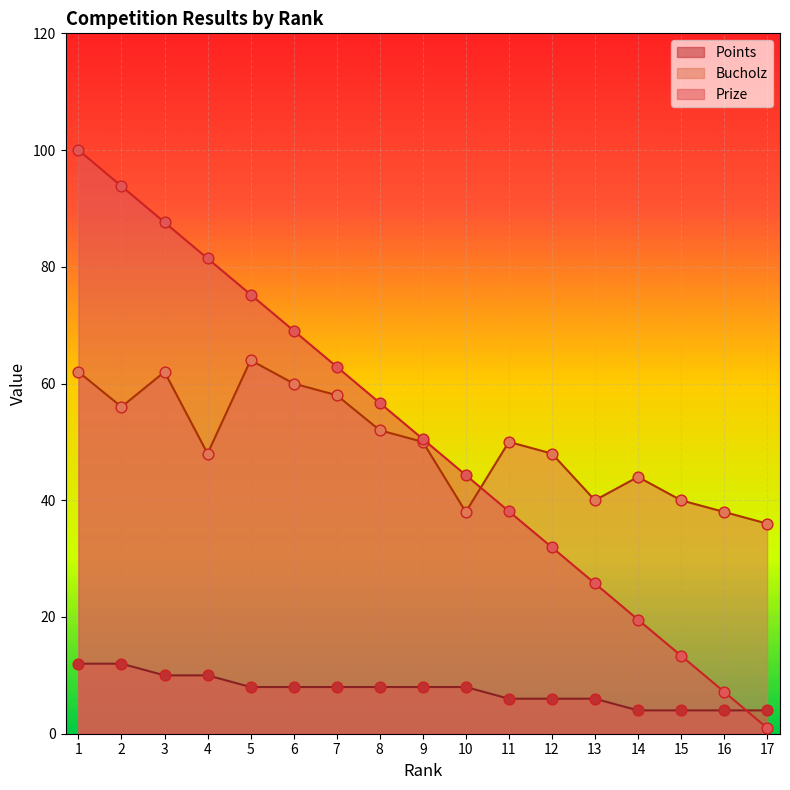

At which category is the sum across all series the highest?

1